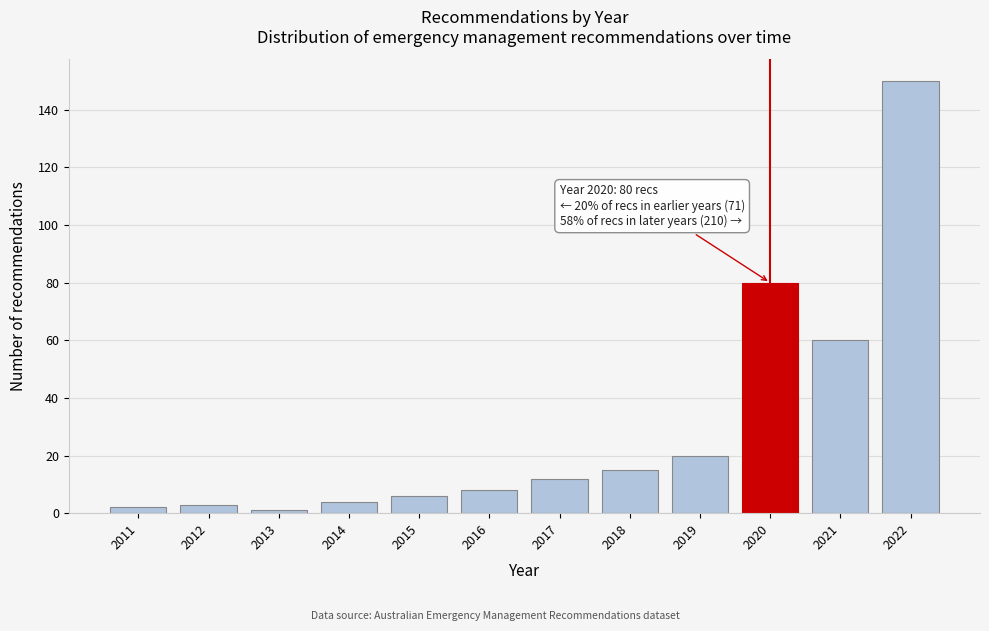

Reading right to left, list all the values displayed in this chart.

2022=150	2021=60	2020=80	2019=20	2018=15	2017=12	2016=8	2015=6	2014=4	2013=1	2012=3	2011=2